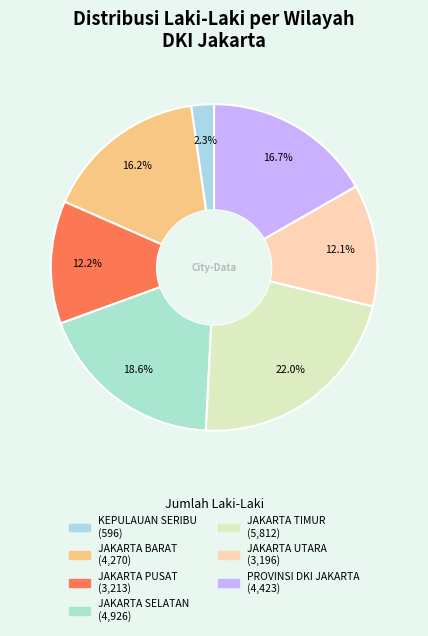

Between KEPULAUAN SERIBU and JAKARTA BARAT, which is larger?

JAKARTA BARAT